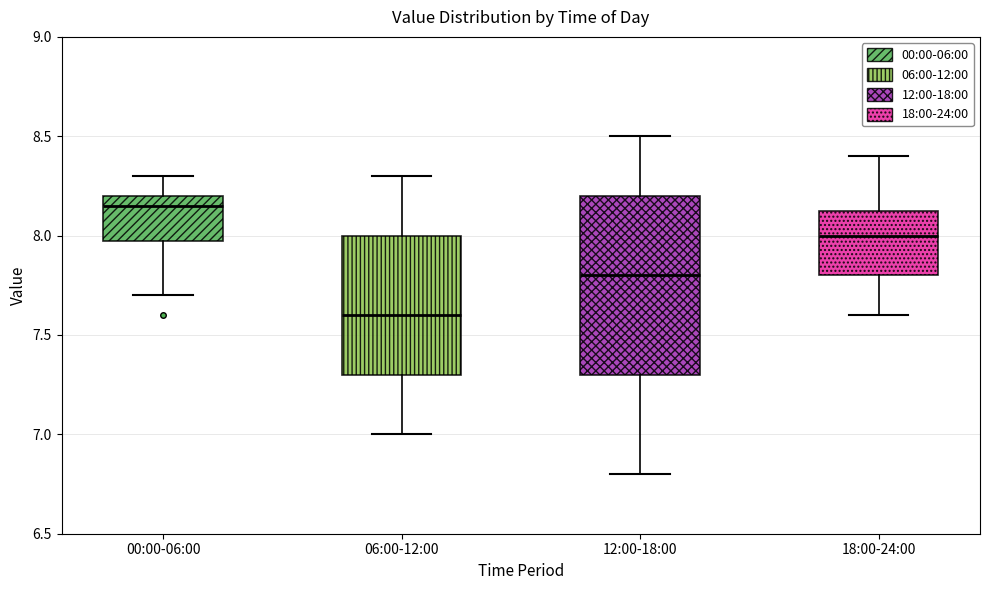

Reading left to right, transcribe this box plot: for each box, give where its median line is, the range the box spans, and where its two whiskers end, as read against the y-axis. The values are not printed on the chart, so give them approximately, as read against the axis.

00:00-06:00: median 8.15, box 8.00 to 8.20, whiskers 7.70 to 8.30
06:00-12:00: median 7.60, box 7.30 to 8.00, whiskers 7.00 to 8.30
12:00-18:00: median 7.80, box 7.30 to 8.20, whiskers 6.80 to 8.50
18:00-24:00: median 8.00, box 7.80 to 8.15, whiskers 7.60 to 8.40